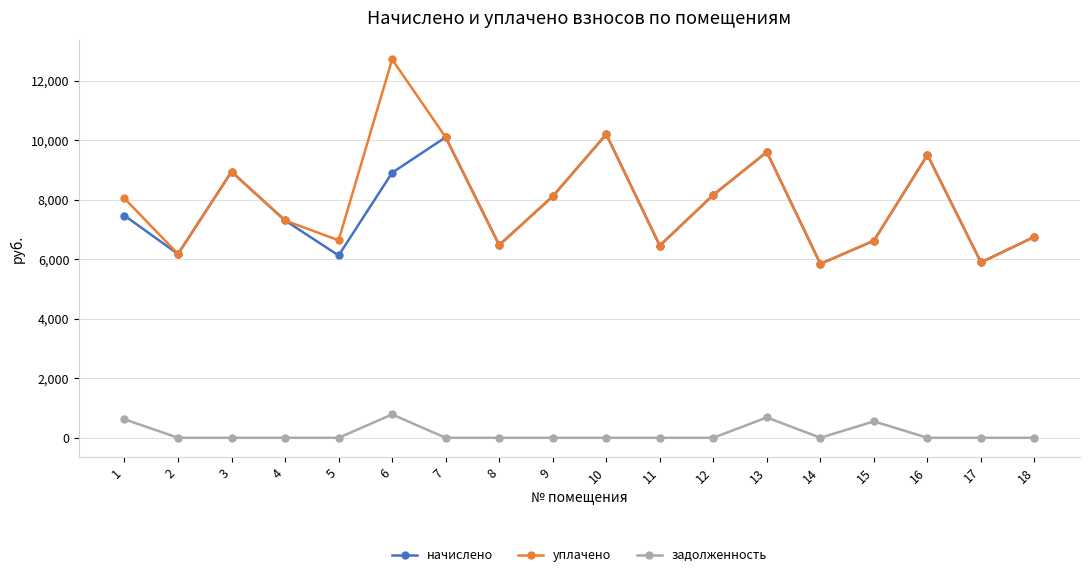

Rank the series by their maximum value, from lowest to highest.

задолженность, начислено, уплачено